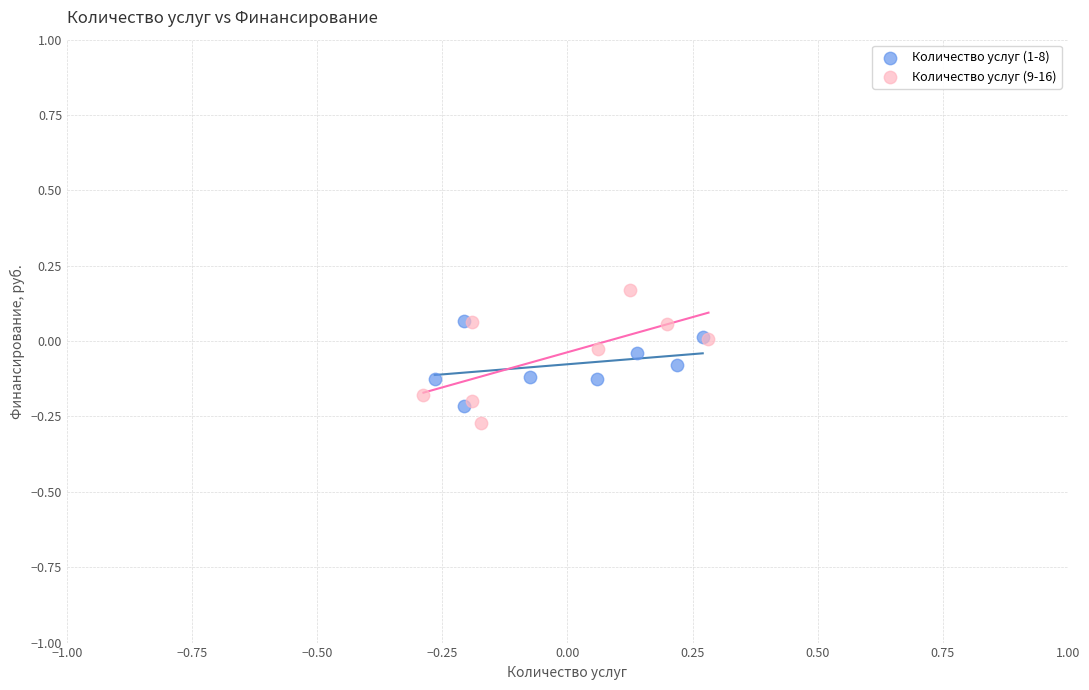

Which series reaches the minimum Y coordinate?

Количество услуг (9-16)